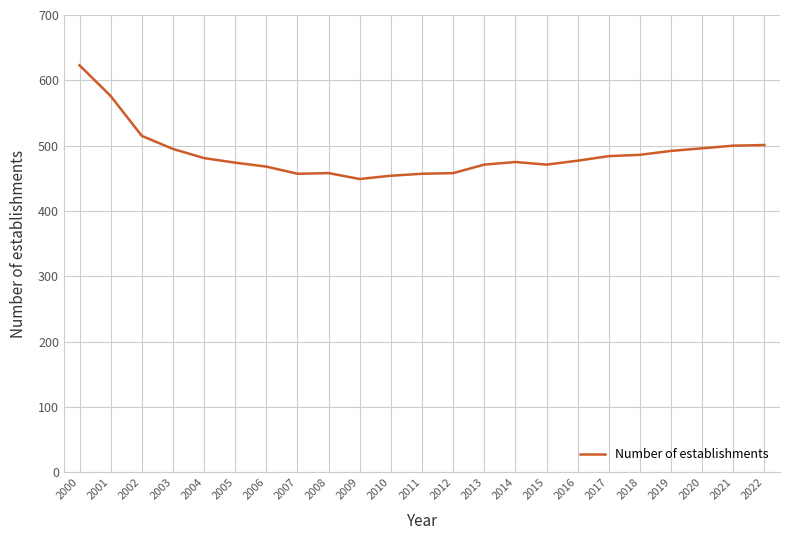

The chart shows a value of 454 at 2010. True or false?

True